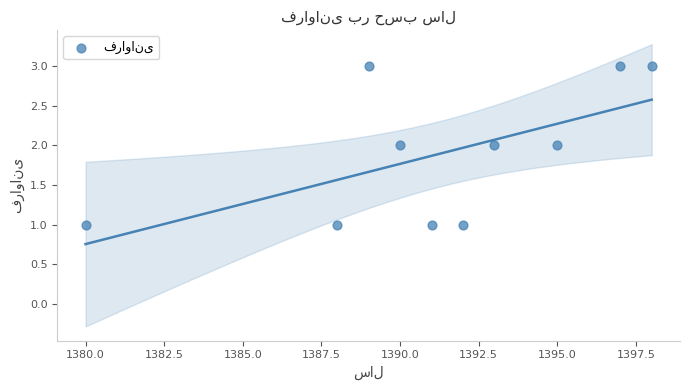

What is the average X value?

1391